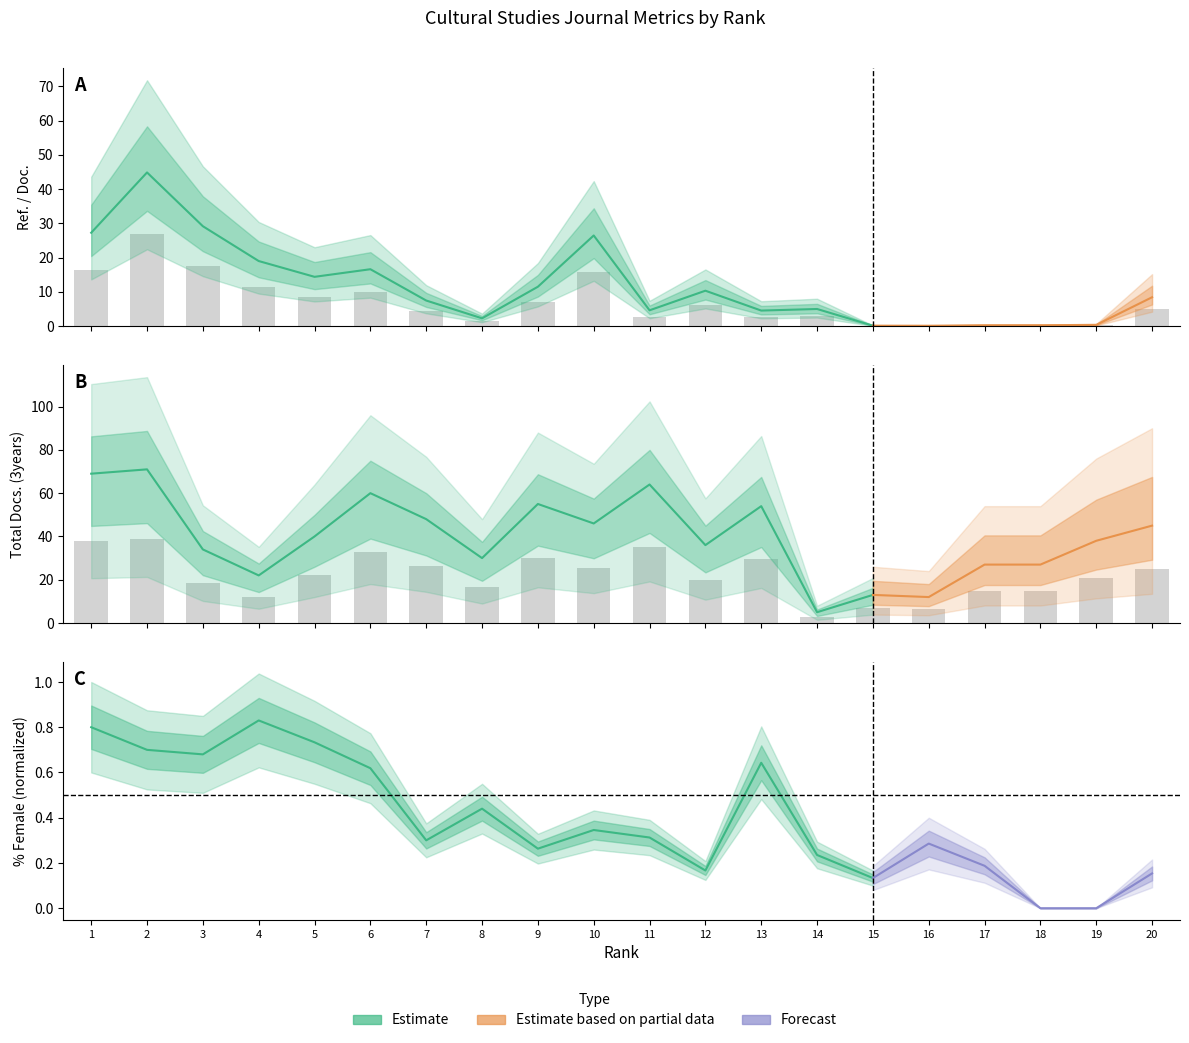

At how many categories does at least one series exceed 28?

6